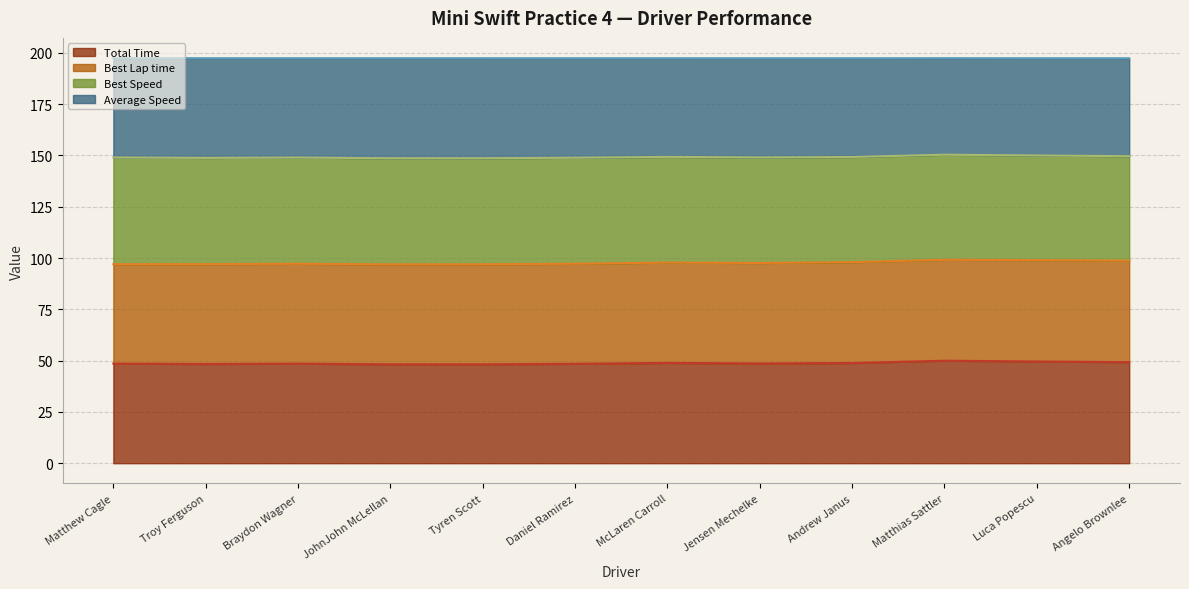

True or false: Total Time and Average Speed cross at least once.

False